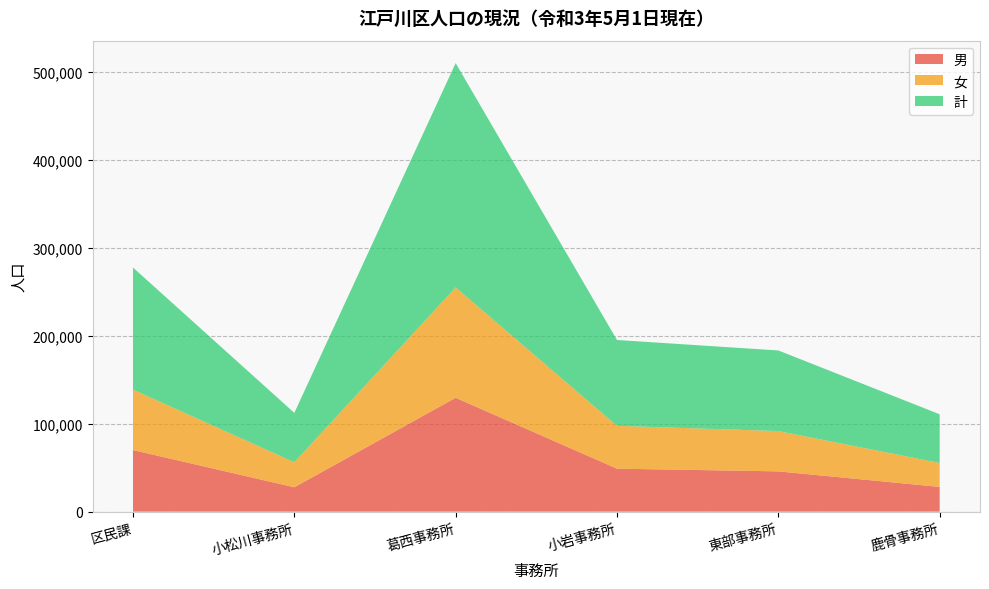

Reading right to left, extract all data points from this chart.

男: 28125	45804	48870	129470	27712	70031
女: 27237	45835	48715	125530	28435	68751
計: 55362	91639	97585	255000	56147	138782